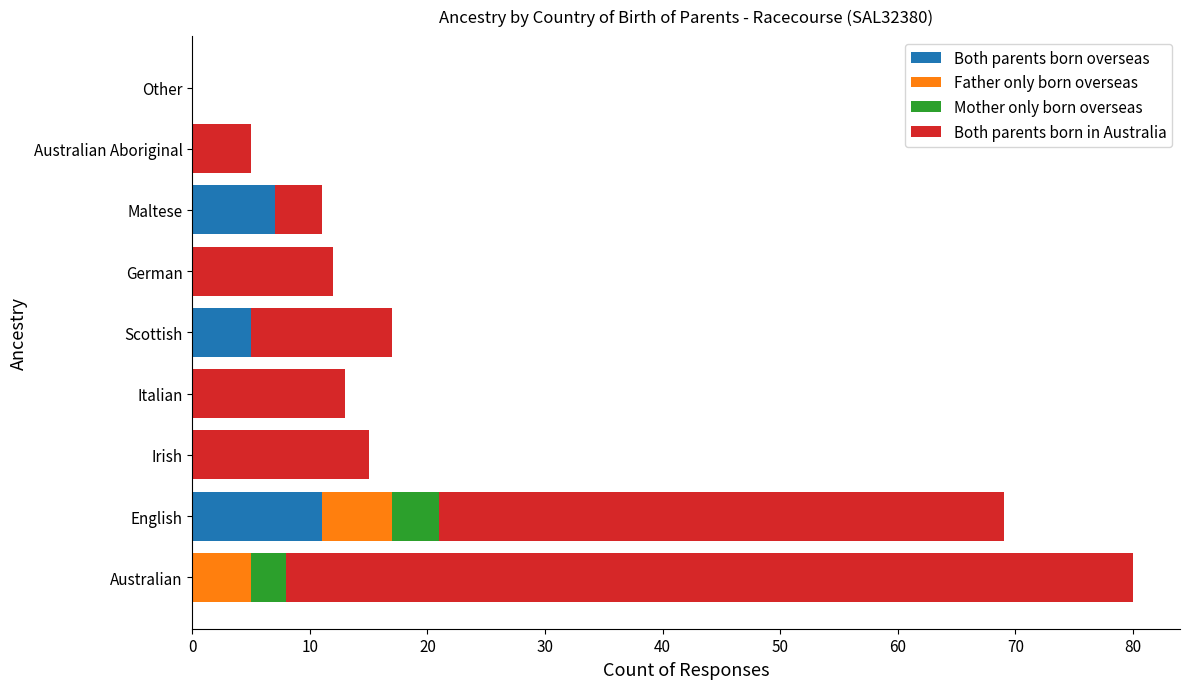

What is the total value across all series at German?

12